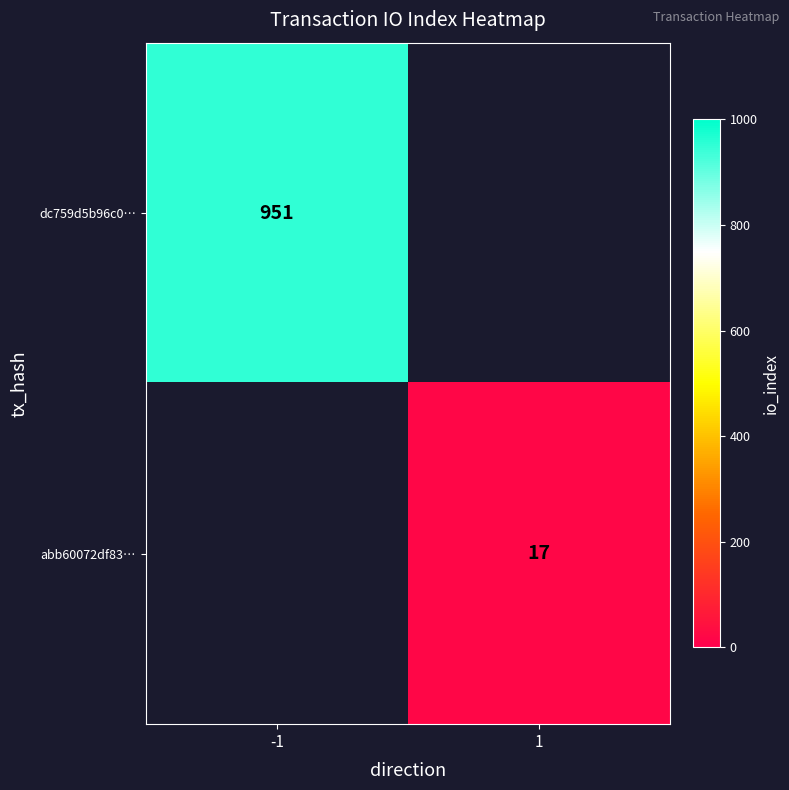

How many data points does each series have?

2